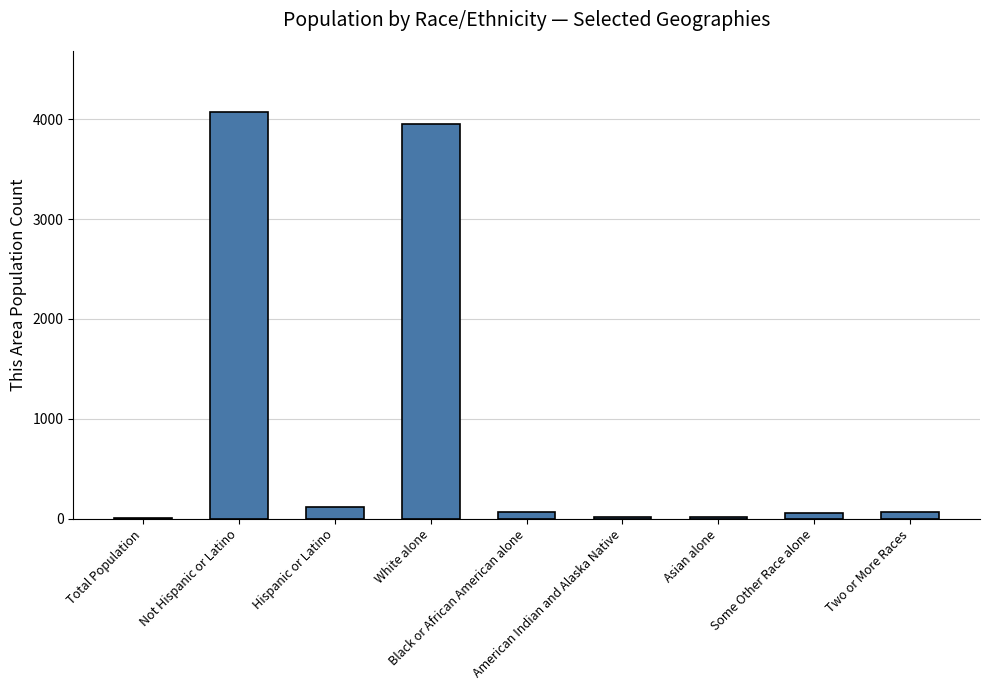

What is the sum of all values?

8381